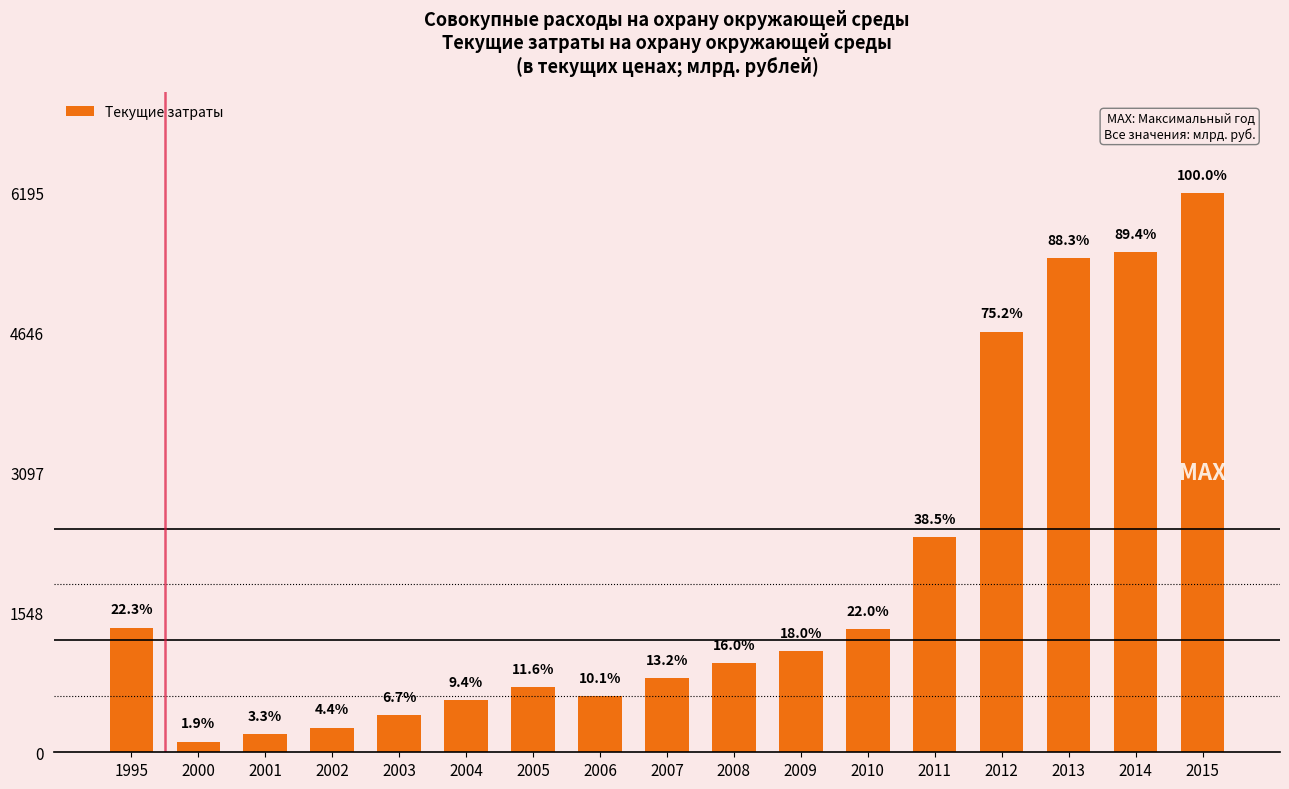

At which category does the chart reach its peak across all series?

2015